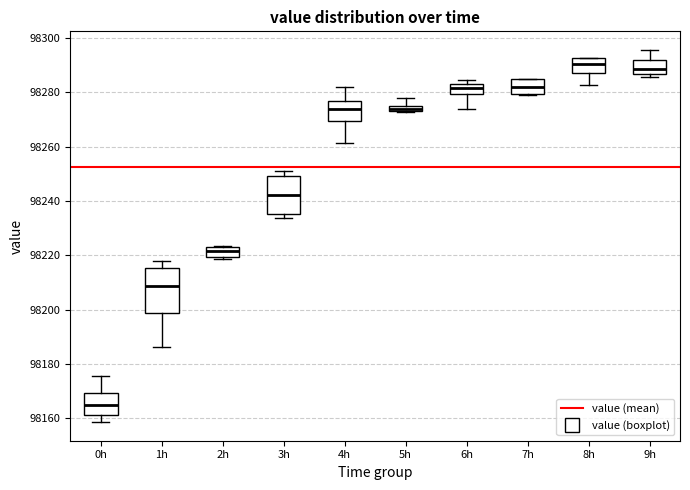

Where does the lower whisker of the box for 6h end on the y-axis? The values are not printed on the chart, so give them approximately, as read against the axis.

98274